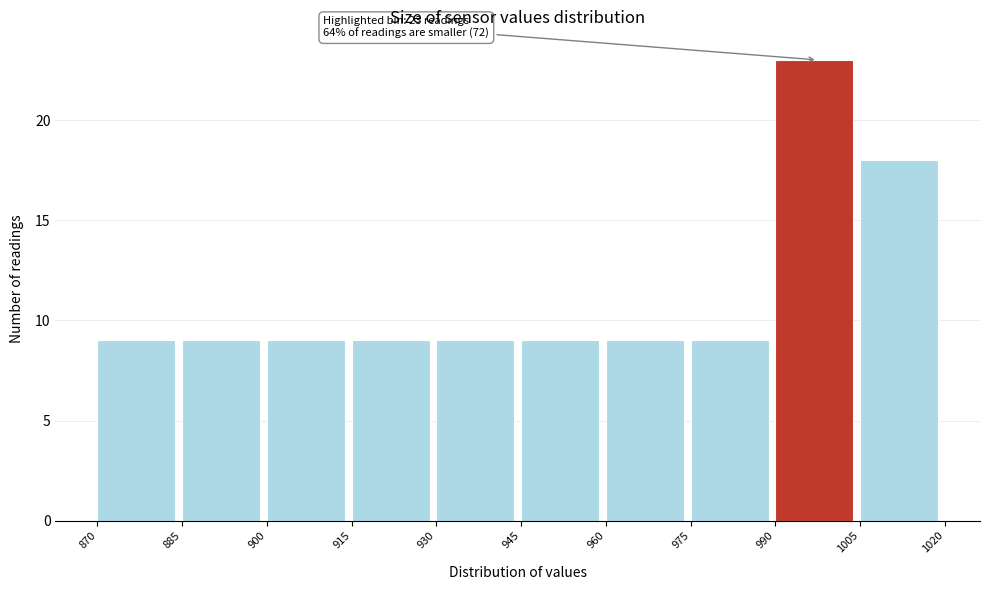

Which range on the x-axis has the tallest bar?

990 to 1005